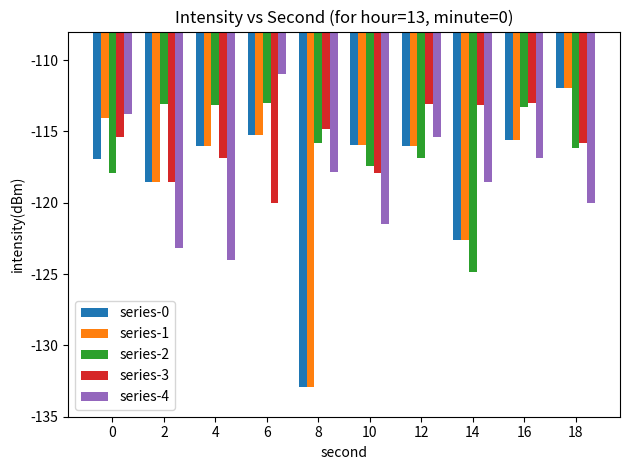

What is the total value across all series at 18?

-575.9